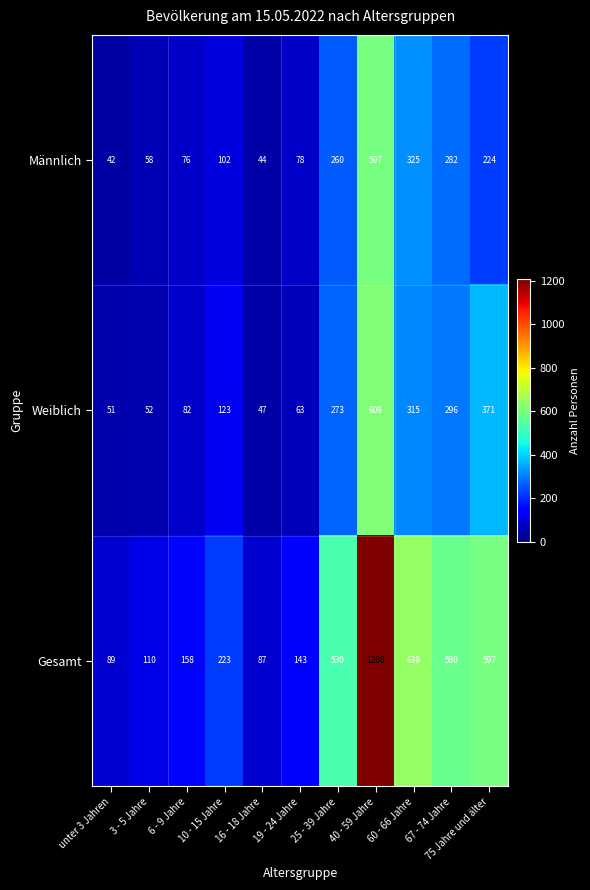

What is the difference between the second highest and second lowest values in the Männlich series?

281